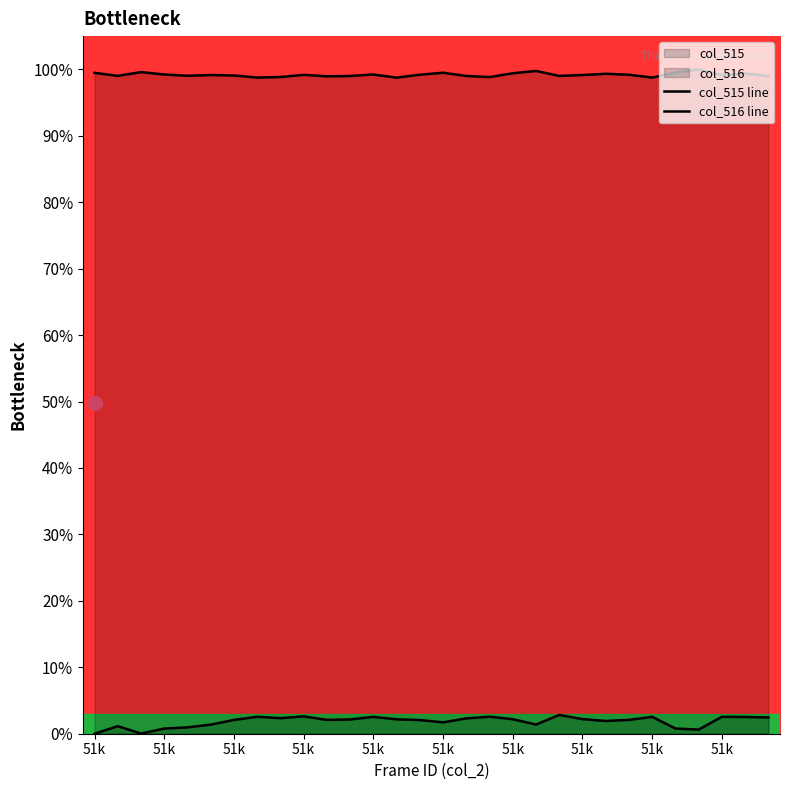

True or false: col_516 line has a value of 40.3 at 51k.

False